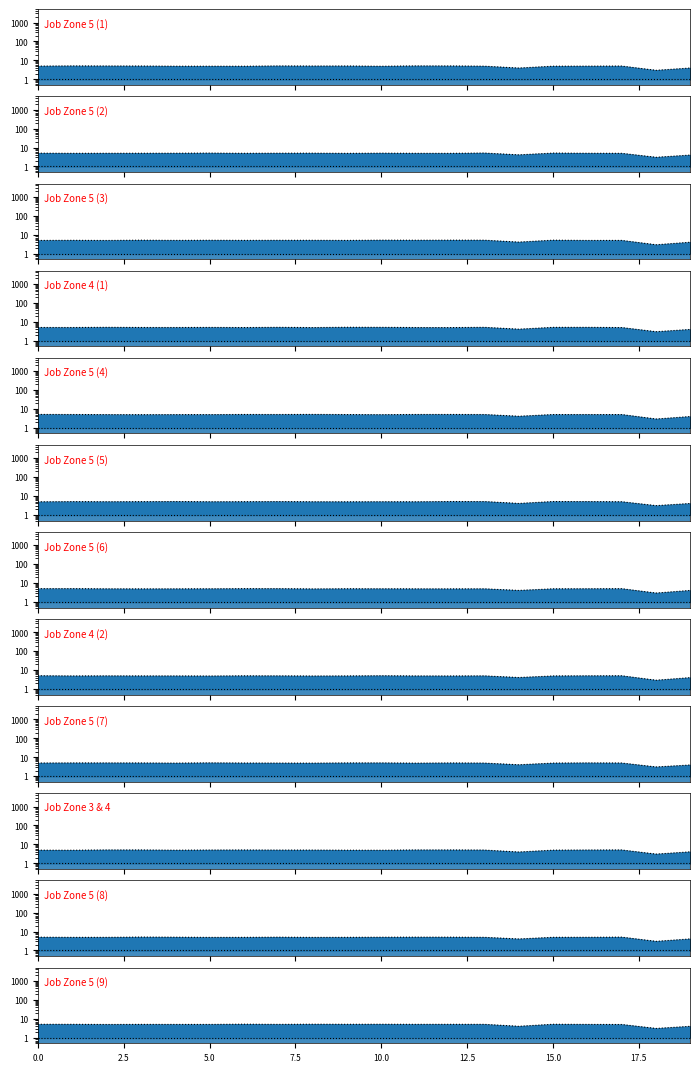

How many points are higher than both their immediate neighbors (excluding endpoints)?

4